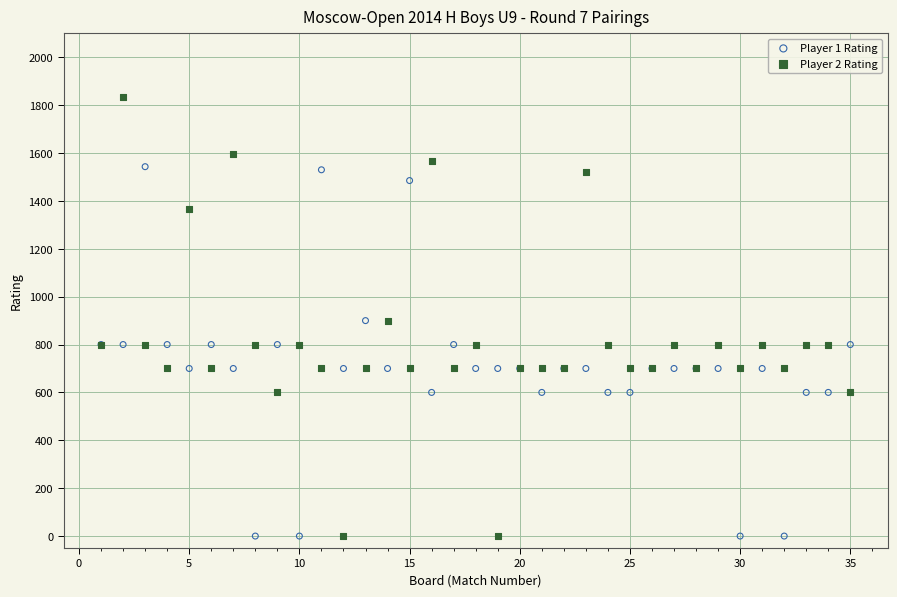

Which series has the widest spread of Y values?

Player 2 Rating